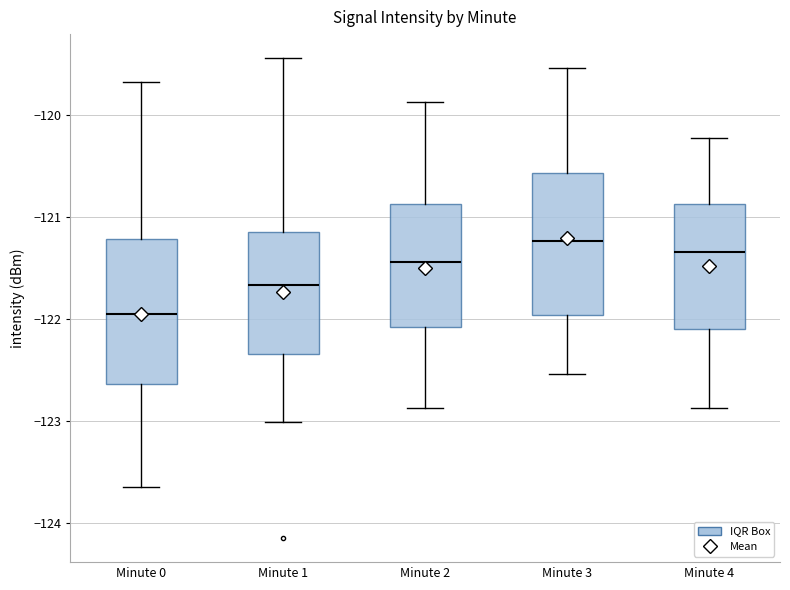

Reading left to right, read every box against the y-axis: the position of its median line, the range the box covers, and the ends of its whiskers. The values are not printed on the chart, so give them approximately, as read against the axis.

Minute 0: median -122.0, box -122.6 to -121.2, whiskers -123.7 to -119.7
Minute 1: median -121.7, box -122.3 to -121.2, whiskers -123.0 to -119.4
Minute 2: median -121.4, box -122.1 to -120.9, whiskers -122.9 to -119.9
Minute 3: median -121.2, box -122.0 to -120.6, whiskers -122.5 to -119.5
Minute 4: median -121.3, box -122.1 to -120.9, whiskers -122.9 to -120.2